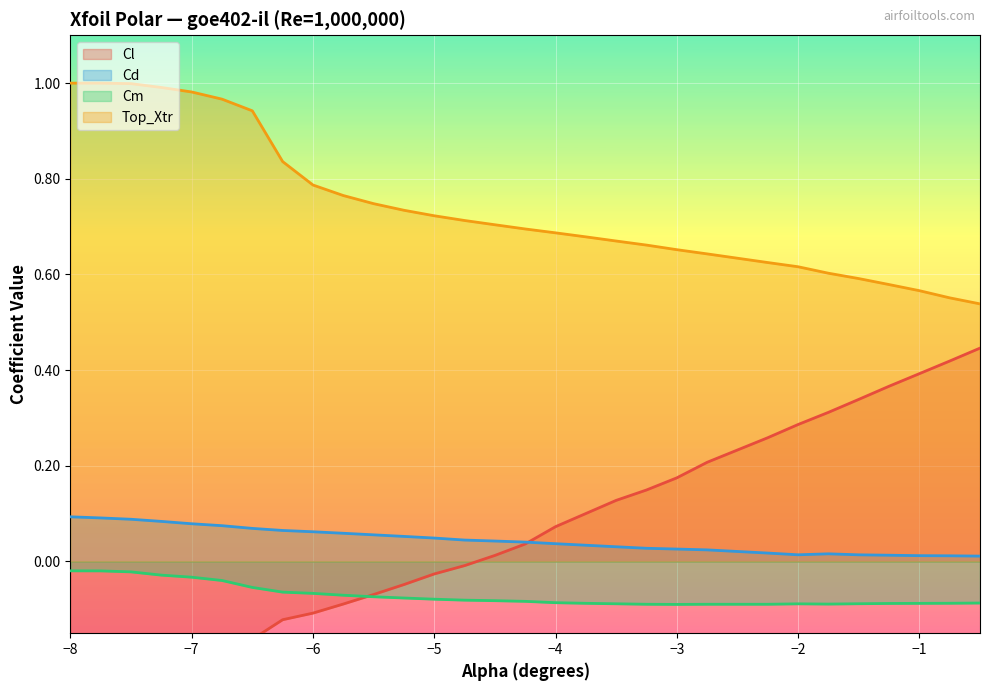

Which series ends up on top after the final intersection of Cl and Cm?

Cl